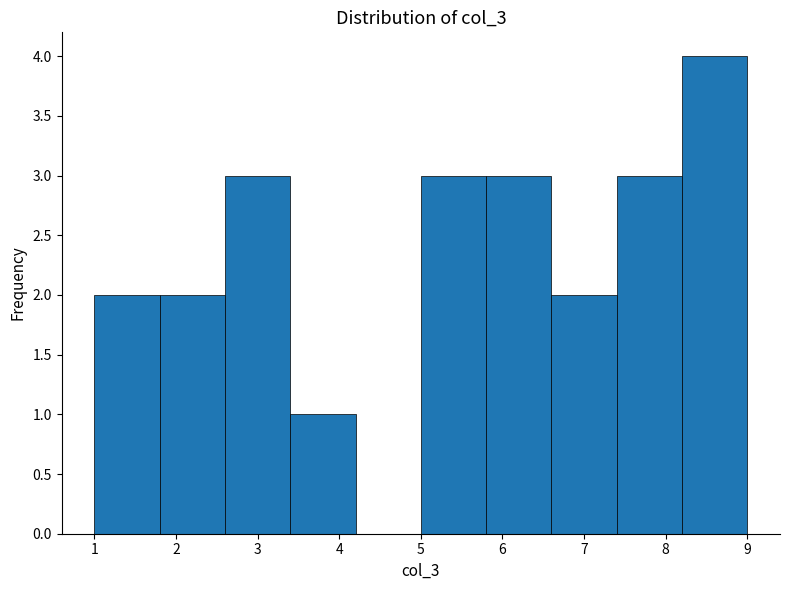

Reading left to right, transcribe this chart: for each bar, give the range it covers on the x-axis and its height. The values are not printed on the chart, so give them approximately, as read against the axis.

1.0 to 1.8: 2
1.8 to 2.6: 2
2.6 to 3.4: 3
3.4 to 4.2: 1
4.2 to 5.0: 0
5.0 to 5.8: 3
5.8 to 6.6: 3
6.6 to 7.4: 2
7.4 to 8.2: 3
8.2 to 9.0: 4